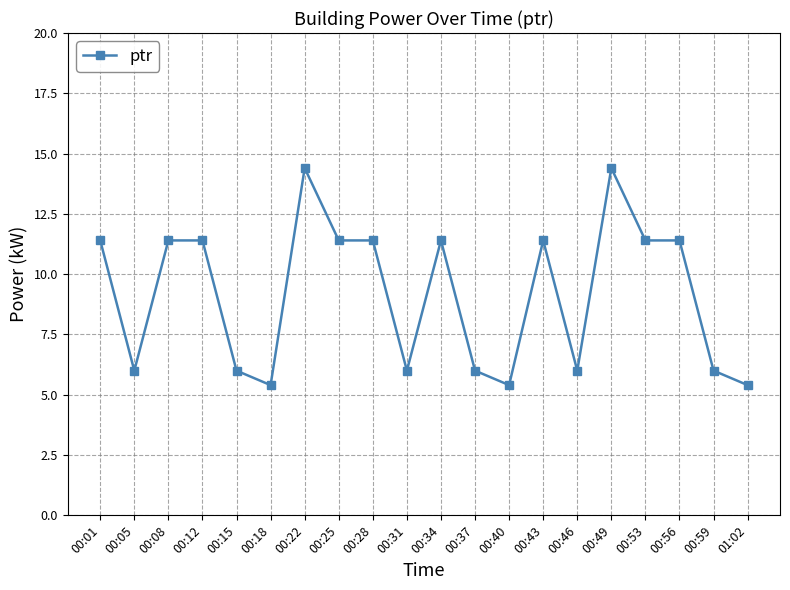

How many values exceed 11?

11